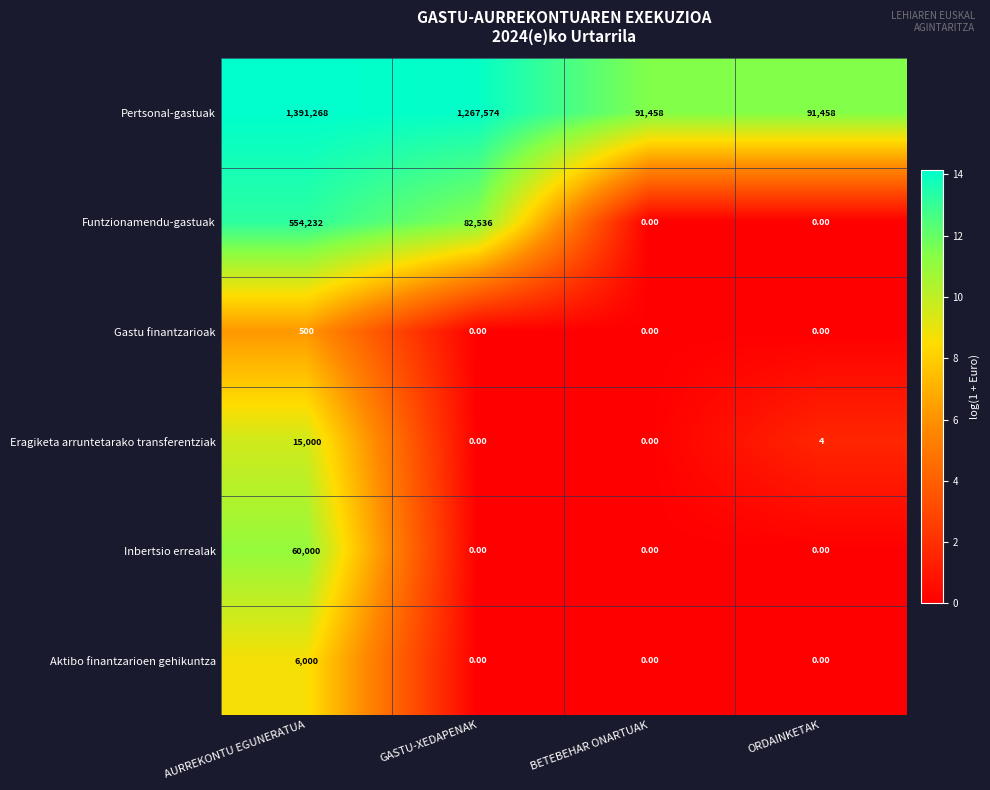

What is the difference between the maximum and second lowest values in the Gastu finantzarioak series?

500